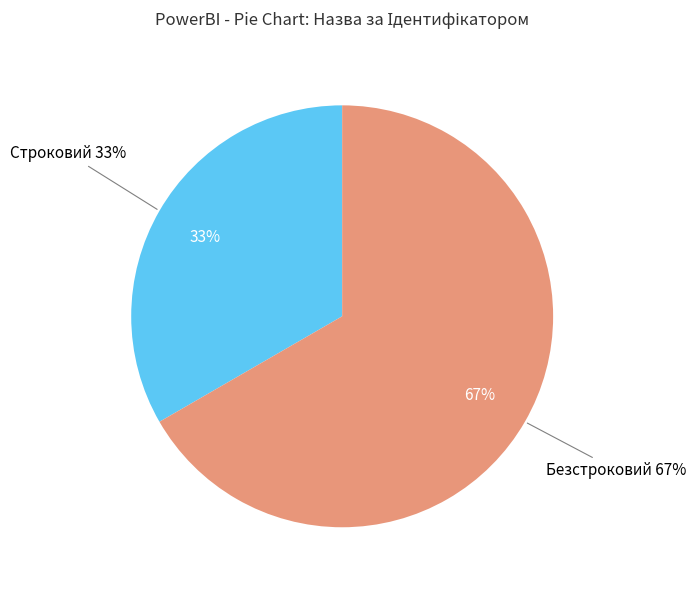

Rank the categories by value from lowest to highest.

Строковий, Безстроковий